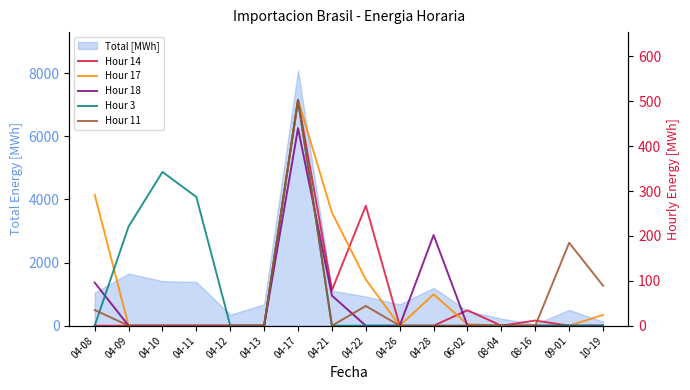

Reading right to left, list all the values displayed in this chart.

Hour 14: 0.0	0.0	11.5	0.0	34.4	0.0	0.0	267.2	79.1	503.0	0.0	0.0	0.0	0.0	0.0	0.0
Hour 17: 23.9	0.0	0.0	0.0	3.1	69.9	0.0	102.9	252.0	503.2	0.0	0.0	0.0	0.0	0.0	292.0
Hour 18: 0.0	0.0	0.0	0.0	0.0	202.0	0.0	0.0	67.0	440.1	0.0	0.0	0.0	0.0	0.0	96.0
Hour 3: 0.0	0.0	0.0	0.0	0.0	0.0	0.0	0.0	0.0	503.0	0.0	0.0	286.8	342.6	221.0	0.0
Hour 11: 89.2	184.7	0.0	0.0	0.0	0.0	0.0	44.0	0.0	503.1	0.0	0.0	0.0	0.0	0.0	35.0